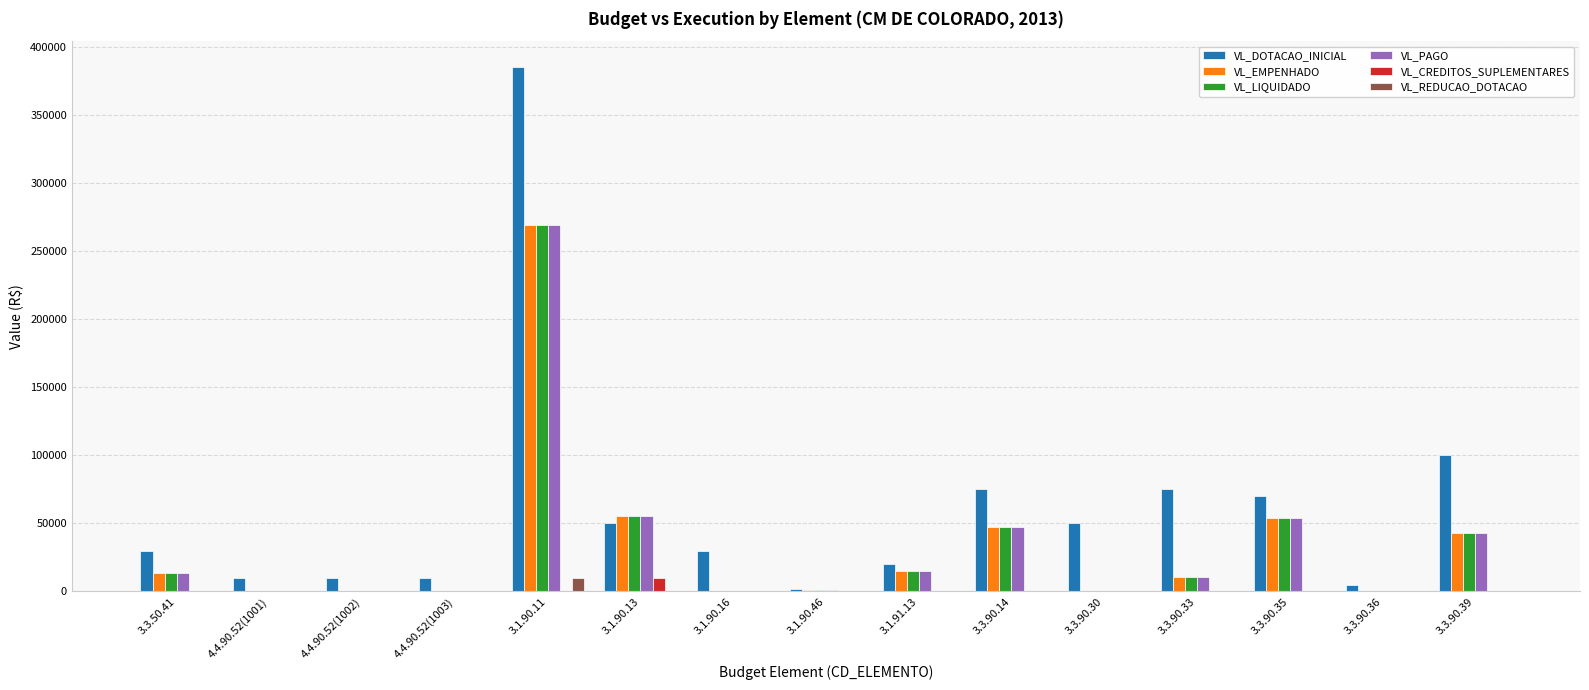

Is it true that VL_CREDITOS_SUPLEMENTARES equals 0.0 at 3.3.90.35?

True